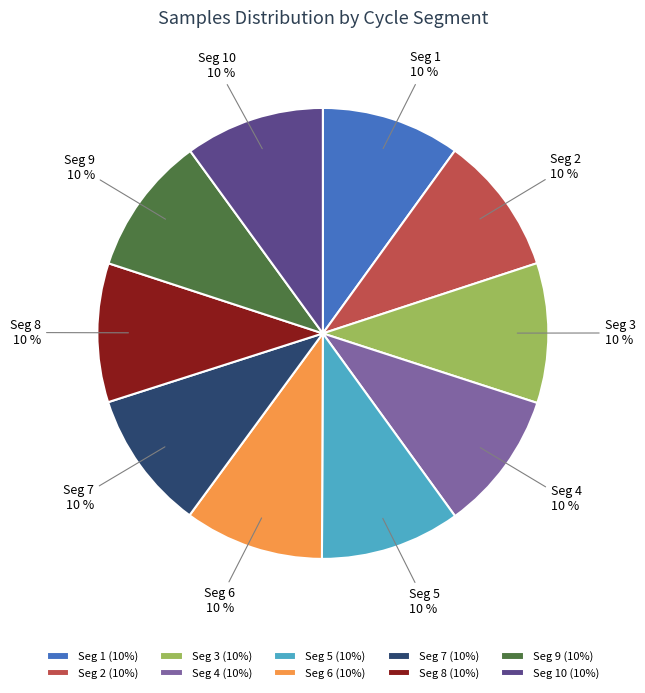

Combined, do Seg 4 and Seg 9 account for over 50%?

No